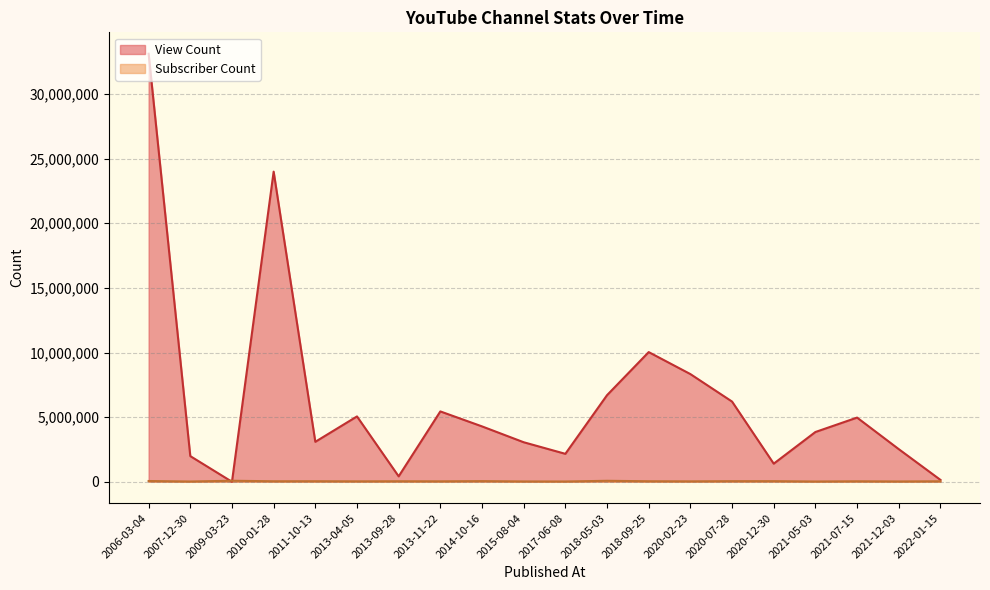

Rank the series at 2014-10-16 from lowest to highest value.

Subscriber Count, View Count